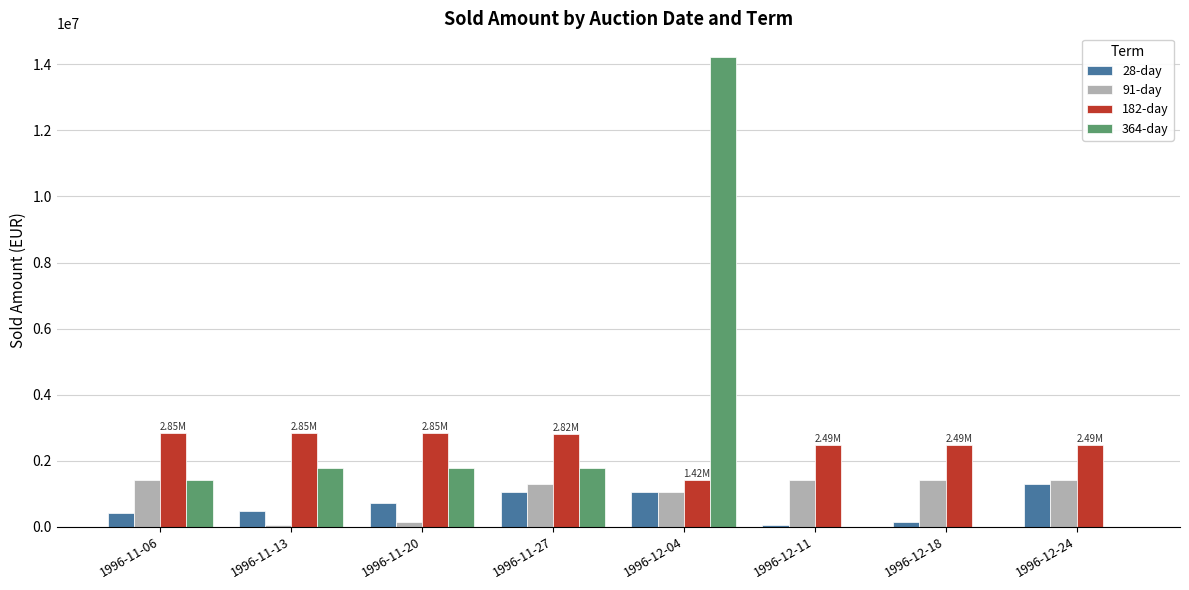

At which category is the sum across all series the highest?

1996-12-04